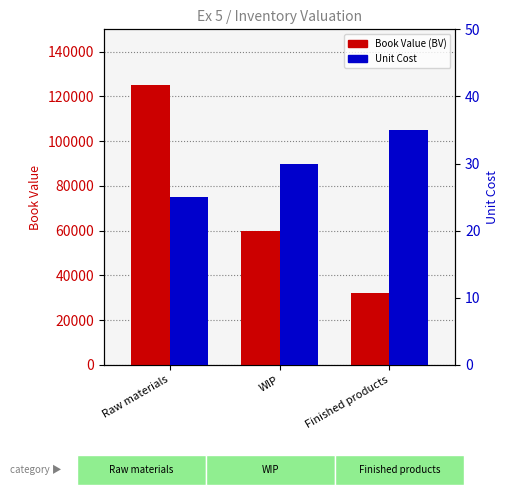

Which series has the largest total across all categories?

Book Value (BV)